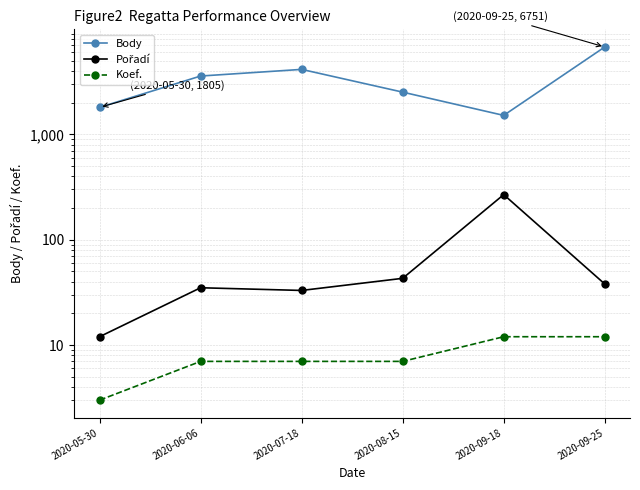

Is it true that Body equals 2517 at 2020-08-15?

True